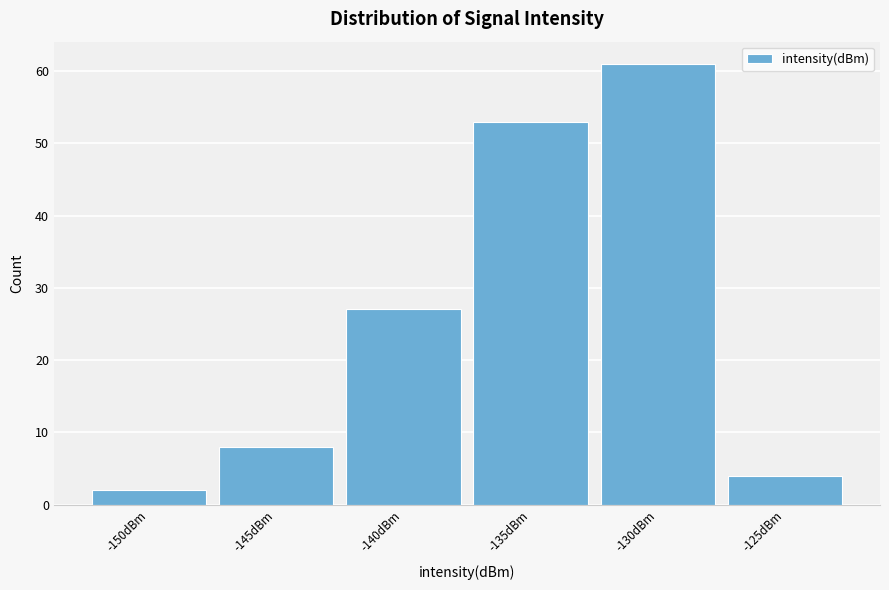

Reading left to right, list all the values displayed in this chart.

2	8	27	53	61	4